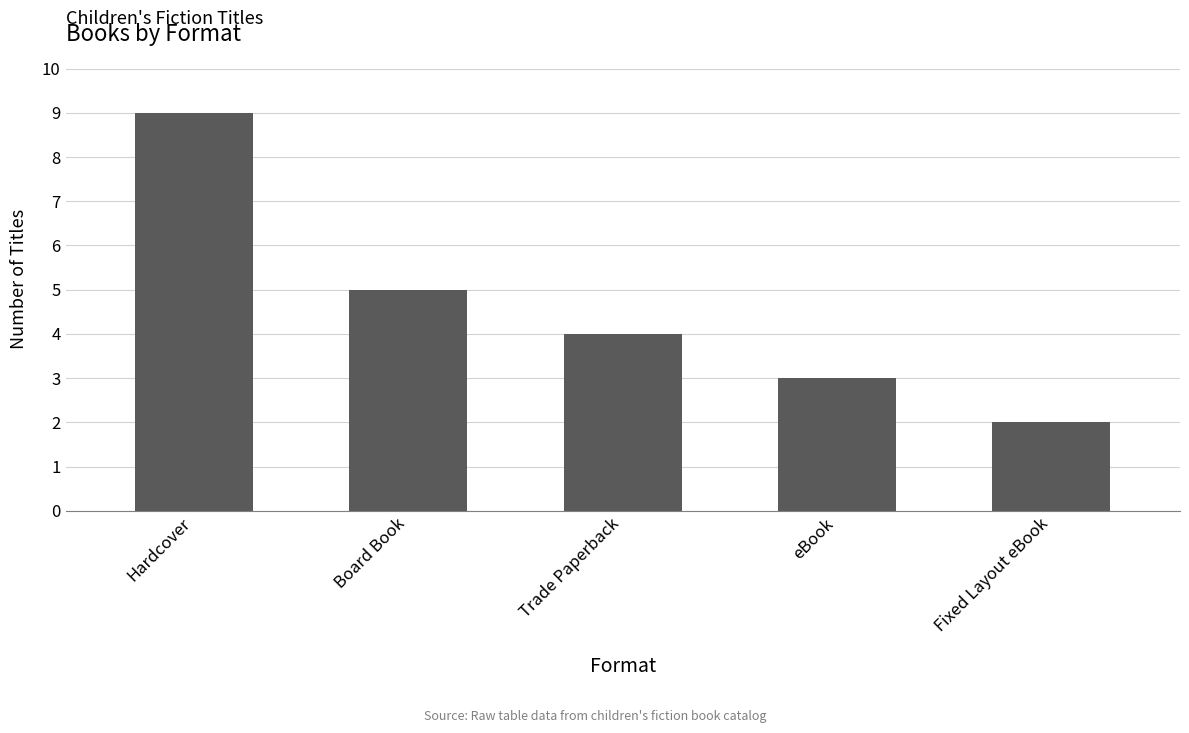

Reading right to left, transcribe all the data shown in this chart.

2	3	4	5	9